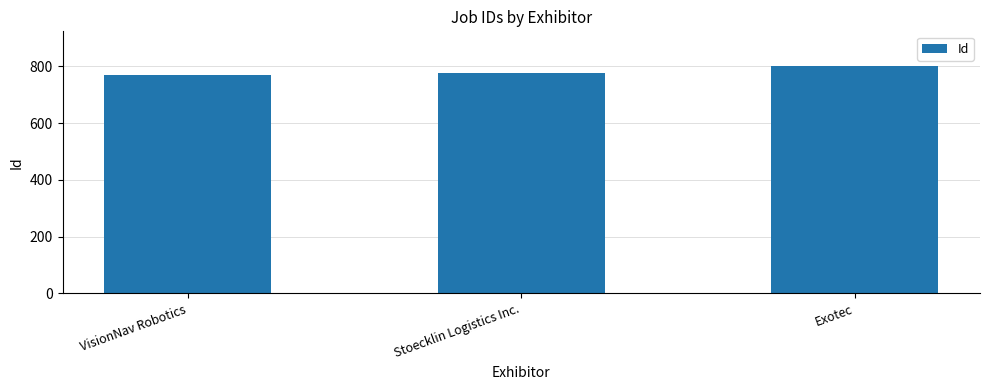

Count the number of data series in this chart.

1